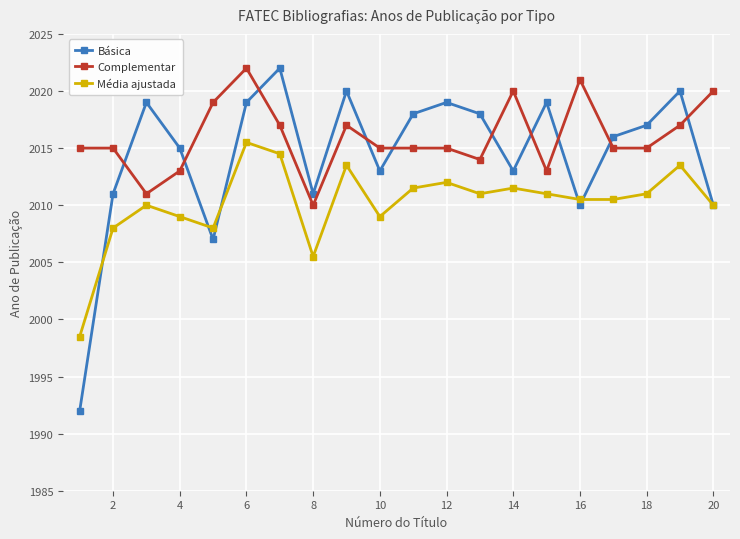

Which series has the largest range (max minus min)?

Básica